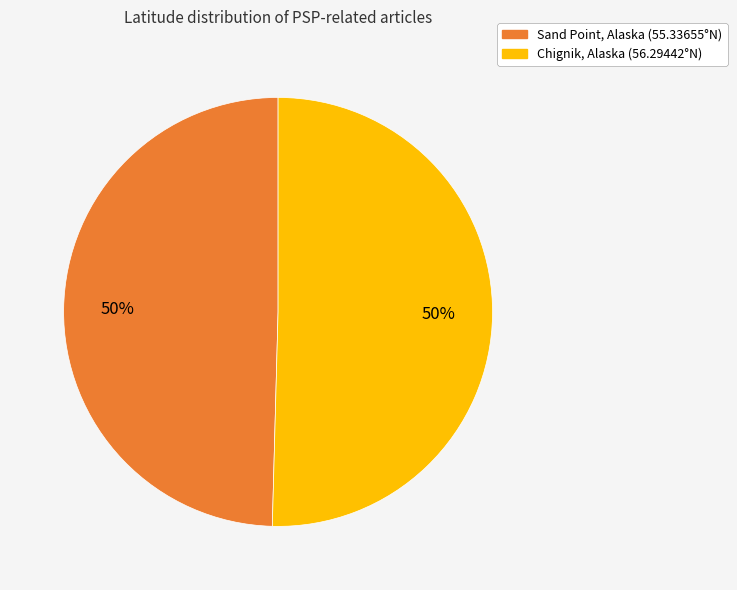

What percentage is the Chignik, Alaska (56.29442°N) slice, to the nearest percent?

50%